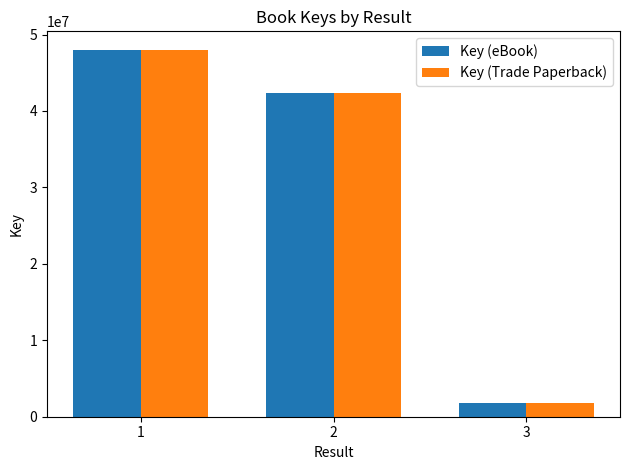

How many values in the Key (Trade Paperback) series are below 42412778?

1